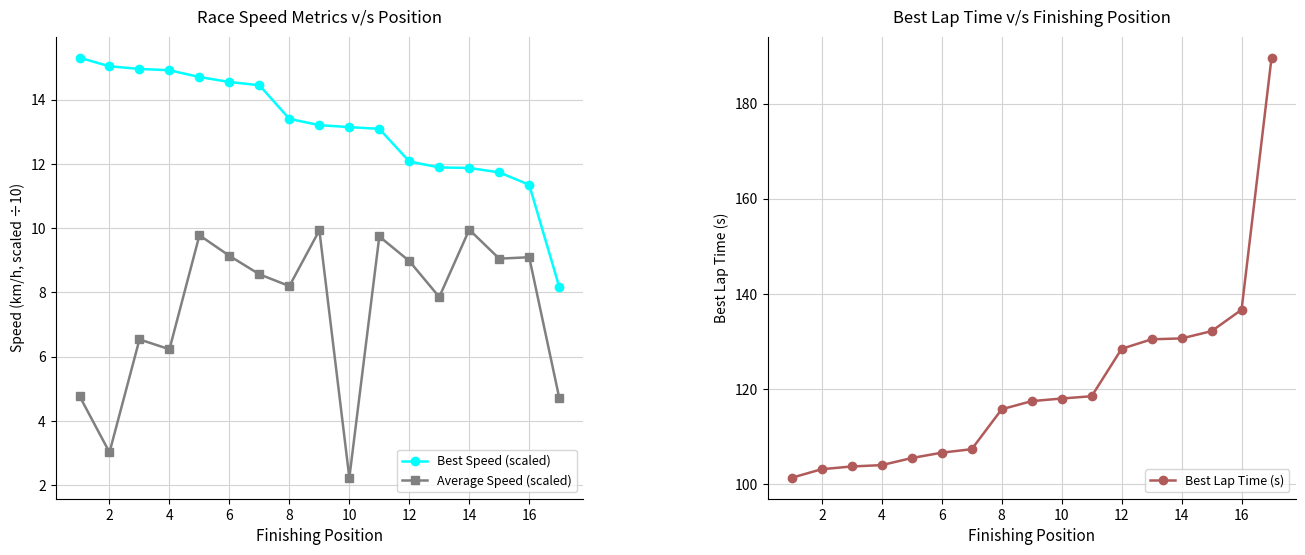

At which category is the sum across all series the highest?

16